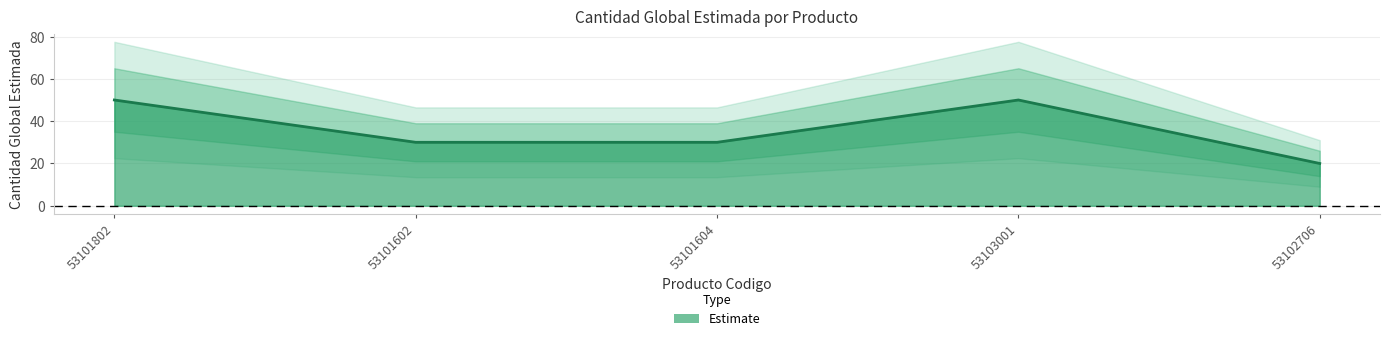

Rank the categories by value from highest to lowest.

53101802, 53103001, 53101602, 53101604, 53102706